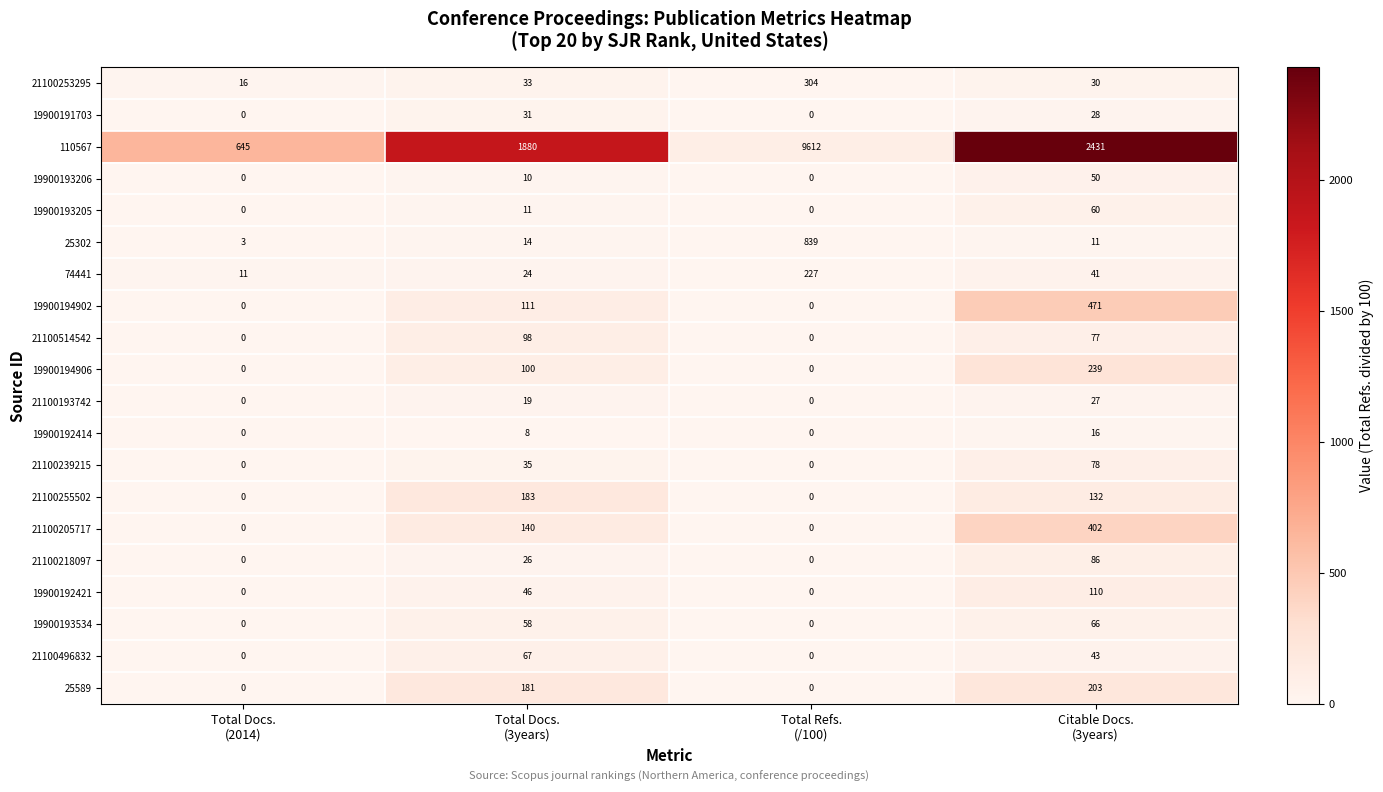

How many data points does each series have?

4